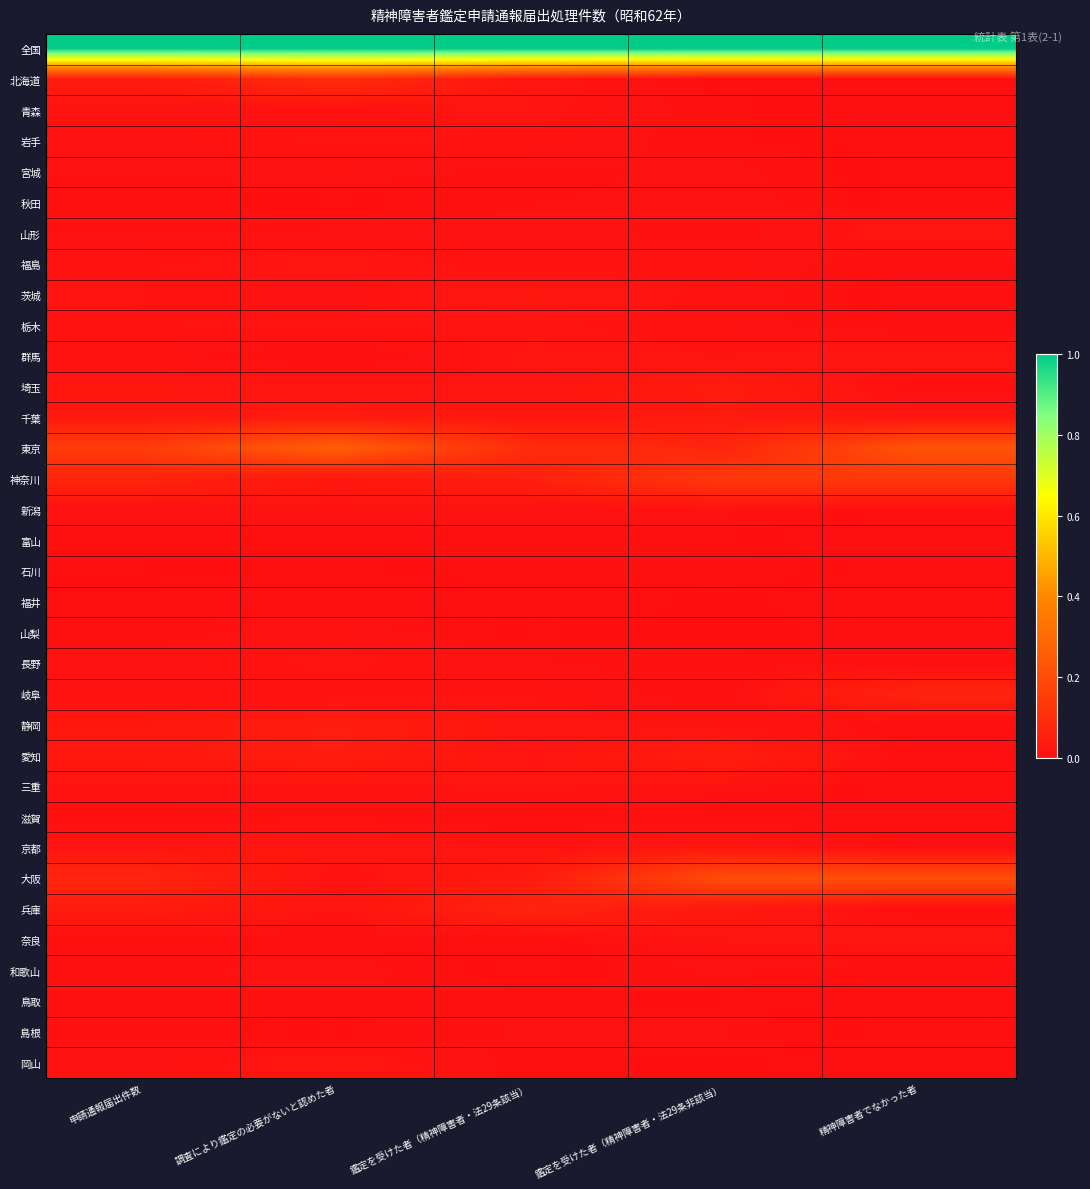

Reading left to right, transcribe all the data shown in this chart.

全国: 申請通報届出件数=1.0	調査により鑑定の必要がないと認めた者=1.0	鑑定を受けた者（精神障害者・法29条該当）=1.0	鑑定を受けた者（精神障害者・法29条非該当）=1.0	精神障害者でなかった者=1.0
北海道: 申請通報届出件数=0.0	調査により鑑定の必要がないと認めた者=0.1	鑑定を受けた者（精神障害者・法29条該当）=0.0	鑑定を受けた者（精神障害者・法29条非該当）=0.0	精神障害者でなかった者=0.0
青森: 申請通報届出件数=0.0	調査により鑑定の必要がないと認めた者=0.0	鑑定を受けた者（精神障害者・法29条該当）=0.0	鑑定を受けた者（精神障害者・法29条非該当）=0.0	精神障害者でなかった者=0.0
岩手: 申請通報届出件数=0.0	調査により鑑定の必要がないと認めた者=0.0	鑑定を受けた者（精神障害者・法29条該当）=0.0	鑑定を受けた者（精神障害者・法29条非該当）=0.0	精神障害者でなかった者=0.0
宮城: 申請通報届出件数=0.0	調査により鑑定の必要がないと認めた者=0.0	鑑定を受けた者（精神障害者・法29条該当）=0.0	鑑定を受けた者（精神障害者・法29条非該当）=0.0	精神障害者でなかった者=0.0
秋田: 申請通報届出件数=0.0	調査により鑑定の必要がないと認めた者=0.0	鑑定を受けた者（精神障害者・法29条該当）=0.0	鑑定を受けた者（精神障害者・法29条非該当）=0.0	精神障害者でなかった者=0.0
山形: 申請通報届出件数=0.0	調査により鑑定の必要がないと認めた者=0.0	鑑定を受けた者（精神障害者・法29条該当）=0.0	鑑定を受けた者（精神障害者・法29条非該当）=0.0	精神障害者でなかった者=0.0
福島: 申請通報届出件数=0.0	調査により鑑定の必要がないと認めた者=0.0	鑑定を受けた者（精神障害者・法29条該当）=0.0	鑑定を受けた者（精神障害者・法29条非該当）=0.0	精神障害者でなかった者=0.0
茨城: 申請通報届出件数=0.0	調査により鑑定の必要がないと認めた者=0.0	鑑定を受けた者（精神障害者・法29条該当）=0.0	鑑定を受けた者（精神障害者・法29条非該当）=0.0	精神障害者でなかった者=0.0
栃木: 申請通報届出件数=0.0	調査により鑑定の必要がないと認めた者=0.0	鑑定を受けた者（精神障害者・法29条該当）=0.0	鑑定を受けた者（精神障害者・法29条非該当）=0.0	精神障害者でなかった者=0.0
群馬: 申請通報届出件数=0.0	調査により鑑定の必要がないと認めた者=0.0	鑑定を受けた者（精神障害者・法29条該当）=0.0	鑑定を受けた者（精神障害者・法29条非該当）=0.0	精神障害者でなかった者=0.0
埼玉: 申請通報届出件数=0.0	調査により鑑定の必要がないと認めた者=0.0	鑑定を受けた者（精神障害者・法29条該当）=0.0	鑑定を受けた者（精神障害者・法29条非該当）=0.0	精神障害者でなかった者=0.0
千葉: 申請通報届出件数=0.0	調査により鑑定の必要がないと認めた者=0.0	鑑定を受けた者（精神障害者・法29条該当）=0.0	鑑定を受けた者（精神障害者・法29条非該当）=0.0	精神障害者でなかった者=0.0
東京: 申請通報届出件数=0.2	調査により鑑定の必要がないと認めた者=0.3	鑑定を受けた者（精神障害者・法29条該当）=0.1	鑑定を受けた者（精神障害者・法29条非該当）=0.1	精神障害者でなかった者=0.2
神奈川: 申請通報届出件数=0.1	調査により鑑定の必要がないと認めた者=0.0	鑑定を受けた者（精神障害者・法29条該当）=0.1	鑑定を受けた者（精神障害者・法29条非該当）=0.1	精神障害者でなかった者=0.1
新潟: 申請通報届出件数=0.0	調査により鑑定の必要がないと認めた者=0.0	鑑定を受けた者（精神障害者・法29条該当）=0.0	鑑定を受けた者（精神障害者・法29条非該当）=0.0	精神障害者でなかった者=0.0
富山: 申請通報届出件数=0.0	調査により鑑定の必要がないと認めた者=0.0	鑑定を受けた者（精神障害者・法29条該当）=0.0	鑑定を受けた者（精神障害者・法29条非該当）=0.0	精神障害者でなかった者=0.0
石川: 申請通報届出件数=0.0	調査により鑑定の必要がないと認めた者=0.0	鑑定を受けた者（精神障害者・法29条該当）=0.0	鑑定を受けた者（精神障害者・法29条非該当）=0.0	精神障害者でなかった者=0.0
福井: 申請通報届出件数=0.0	調査により鑑定の必要がないと認めた者=0.0	鑑定を受けた者（精神障害者・法29条該当）=0.0	鑑定を受けた者（精神障害者・法29条非該当）=0.0	精神障害者でなかった者=0.0
山梨: 申請通報届出件数=0.0	調査により鑑定の必要がないと認めた者=0.0	鑑定を受けた者（精神障害者・法29条該当）=0.0	鑑定を受けた者（精神障害者・法29条非該当）=0.0	精神障害者でなかった者=0.0
長野: 申請通報届出件数=0.0	調査により鑑定の必要がないと認めた者=0.0	鑑定を受けた者（精神障害者・法29条該当）=0.0	鑑定を受けた者（精神障害者・法29条非該当）=0.0	精神障害者でなかった者=0.0
岐阜: 申請通報届出件数=0.0	調査により鑑定の必要がないと認めた者=0.0	鑑定を受けた者（精神障害者・法29条該当）=0.0	鑑定を受けた者（精神障害者・法29条非該当）=0.0	精神障害者でなかった者=0.1
静岡: 申請通報届出件数=0.0	調査により鑑定の必要がないと認めた者=0.0	鑑定を受けた者（精神障害者・法29条該当）=0.0	鑑定を受けた者（精神障害者・法29条非該当）=0.0	精神障害者でなかった者=0.0
愛知: 申請通報届出件数=0.0	調査により鑑定の必要がないと認めた者=0.0	鑑定を受けた者（精神障害者・法29条該当）=0.0	鑑定を受けた者（精神障害者・法29条非該当）=0.0	精神障害者でなかった者=0.0
三重: 申請通報届出件数=0.0	調査により鑑定の必要がないと認めた者=0.0	鑑定を受けた者（精神障害者・法29条該当）=0.0	鑑定を受けた者（精神障害者・法29条非該当）=0.0	精神障害者でなかった者=0.0
滋賀: 申請通報届出件数=0.0	調査により鑑定の必要がないと認めた者=0.0	鑑定を受けた者（精神障害者・法29条該当）=0.0	鑑定を受けた者（精神障害者・法29条非該当）=0.0	精神障害者でなかった者=0.0
京都: 申請通報届出件数=0.0	調査により鑑定の必要がないと認めた者=0.0	鑑定を受けた者（精神障害者・法29条該当）=0.0	鑑定を受けた者（精神障害者・法29条非該当）=0.0	精神障害者でなかった者=0.0
大阪: 申請通報届出件数=0.1	調査により鑑定の必要がないと認めた者=0.0	鑑定を受けた者（精神障害者・法29条該当）=0.0	鑑定を受けた者（精神障害者・法29条非該当）=0.2	精神障害者でなかった者=0.2
兵庫: 申請通報届出件数=0.0	調査により鑑定の必要がないと認めた者=0.0	鑑定を受けた者（精神障害者・法29条該当）=0.1	鑑定を受けた者（精神障害者・法29条非該当）=0.0	精神障害者でなかった者=0.0
奈良: 申請通報届出件数=0.0	調査により鑑定の必要がないと認めた者=0.0	鑑定を受けた者（精神障害者・法29条該当）=0.0	鑑定を受けた者（精神障害者・法29条非該当）=0.0	精神障害者でなかった者=0.0
和歌山: 申請通報届出件数=0.0	調査により鑑定の必要がないと認めた者=0.0	鑑定を受けた者（精神障害者・法29条該当）=0.0	鑑定を受けた者（精神障害者・法29条非該当）=0.0	精神障害者でなかった者=0.0
鳥取: 申請通報届出件数=0.0	調査により鑑定の必要がないと認めた者=0.0	鑑定を受けた者（精神障害者・法29条該当）=0.0	鑑定を受けた者（精神障害者・法29条非該当）=0.0	精神障害者でなかった者=0.0
島根: 申請通報届出件数=0.0	調査により鑑定の必要がないと認めた者=0.0	鑑定を受けた者（精神障害者・法29条該当）=0.0	鑑定を受けた者（精神障害者・法29条非該当）=0.0	精神障害者でなかった者=0.0
岡山: 申請通報届出件数=0.0	調査により鑑定の必要がないと認めた者=0.0	鑑定を受けた者（精神障害者・法29条該当）=0.0	鑑定を受けた者（精神障害者・法29条非該当）=0.0	精神障害者でなかった者=0.0